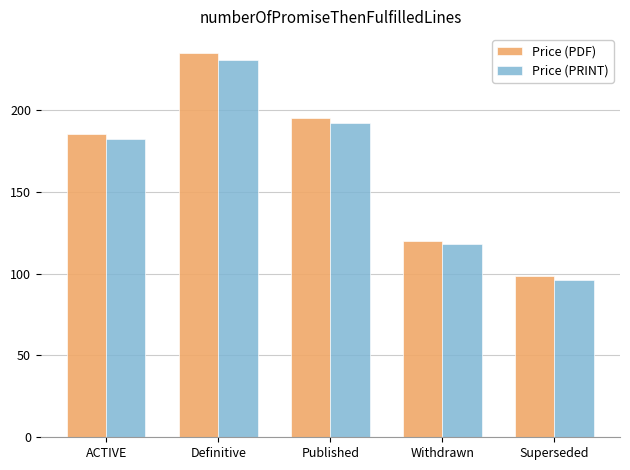

Is it true that Price (PDF) equals 234.6 at Definitive?

True